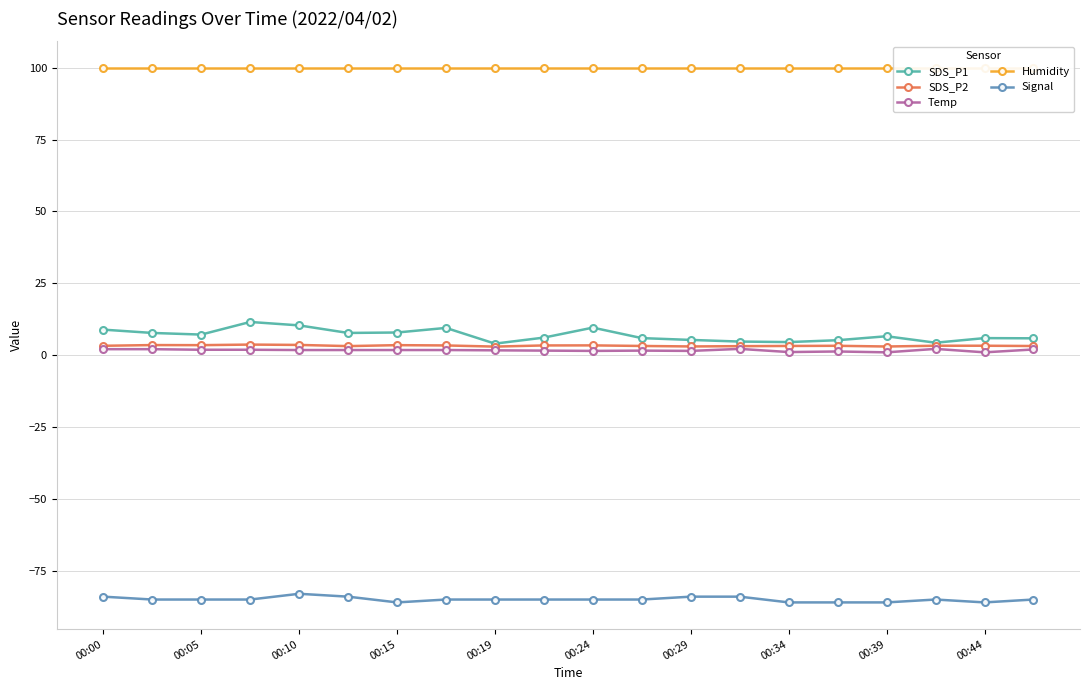

True or false: SDS_P1 and Signal cross at least once.

False